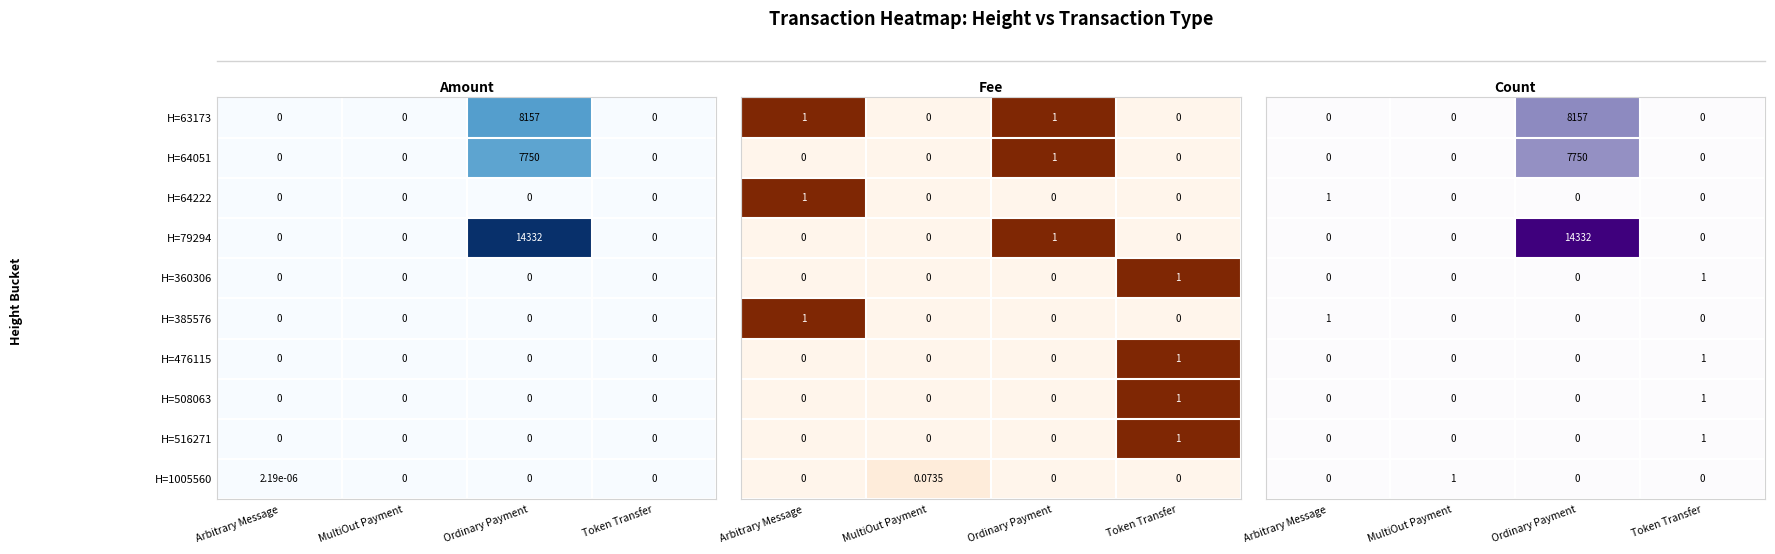

The value of H=64051 at Ordinary Payment is 7750.0. True or false?

True